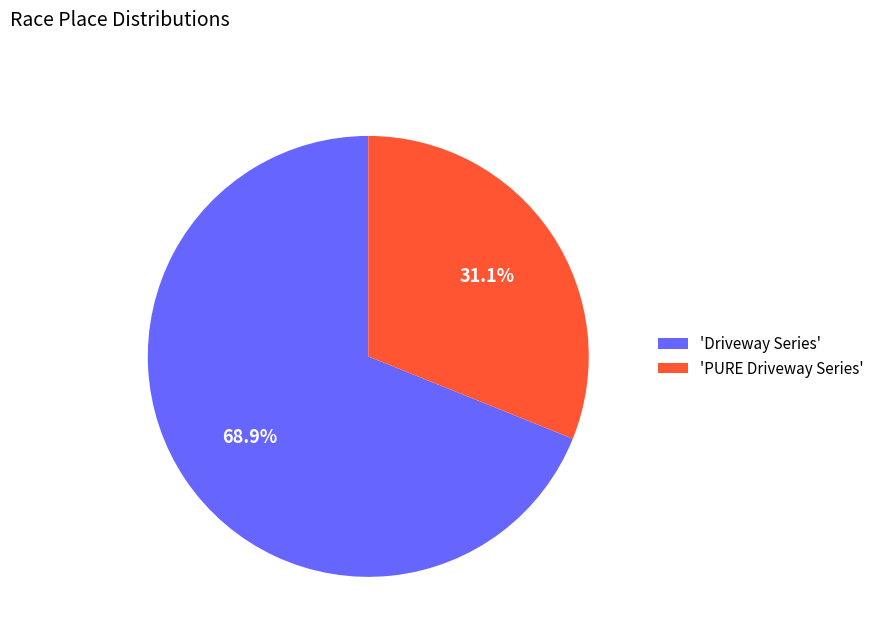

Combined, what portion of the pie is 'Driveway Series' and 'PURE Driveway Series'?

100.0%